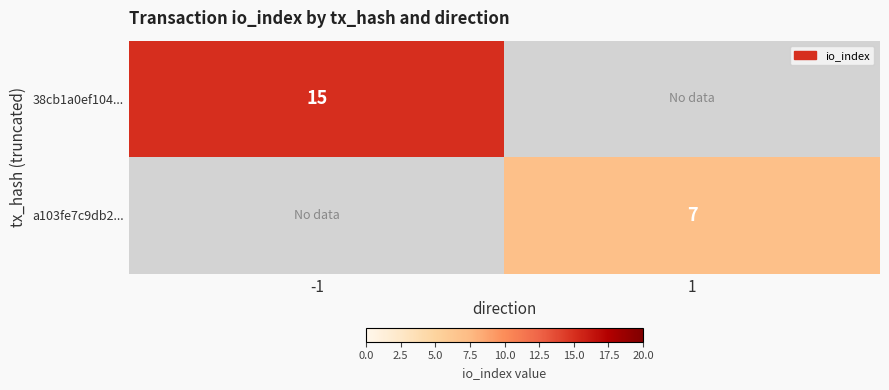

True or false: 38cb1a0ef104... has a value of 10 at -1.

False